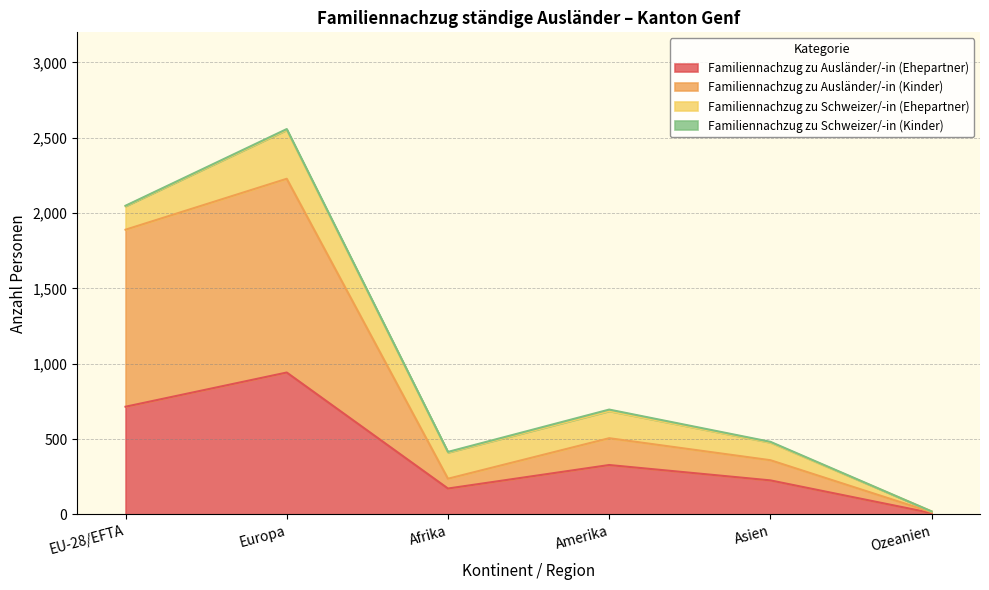

What is the highest value of the Familiennachzug zu Ausländer/-in (Ehepartner) series?

942